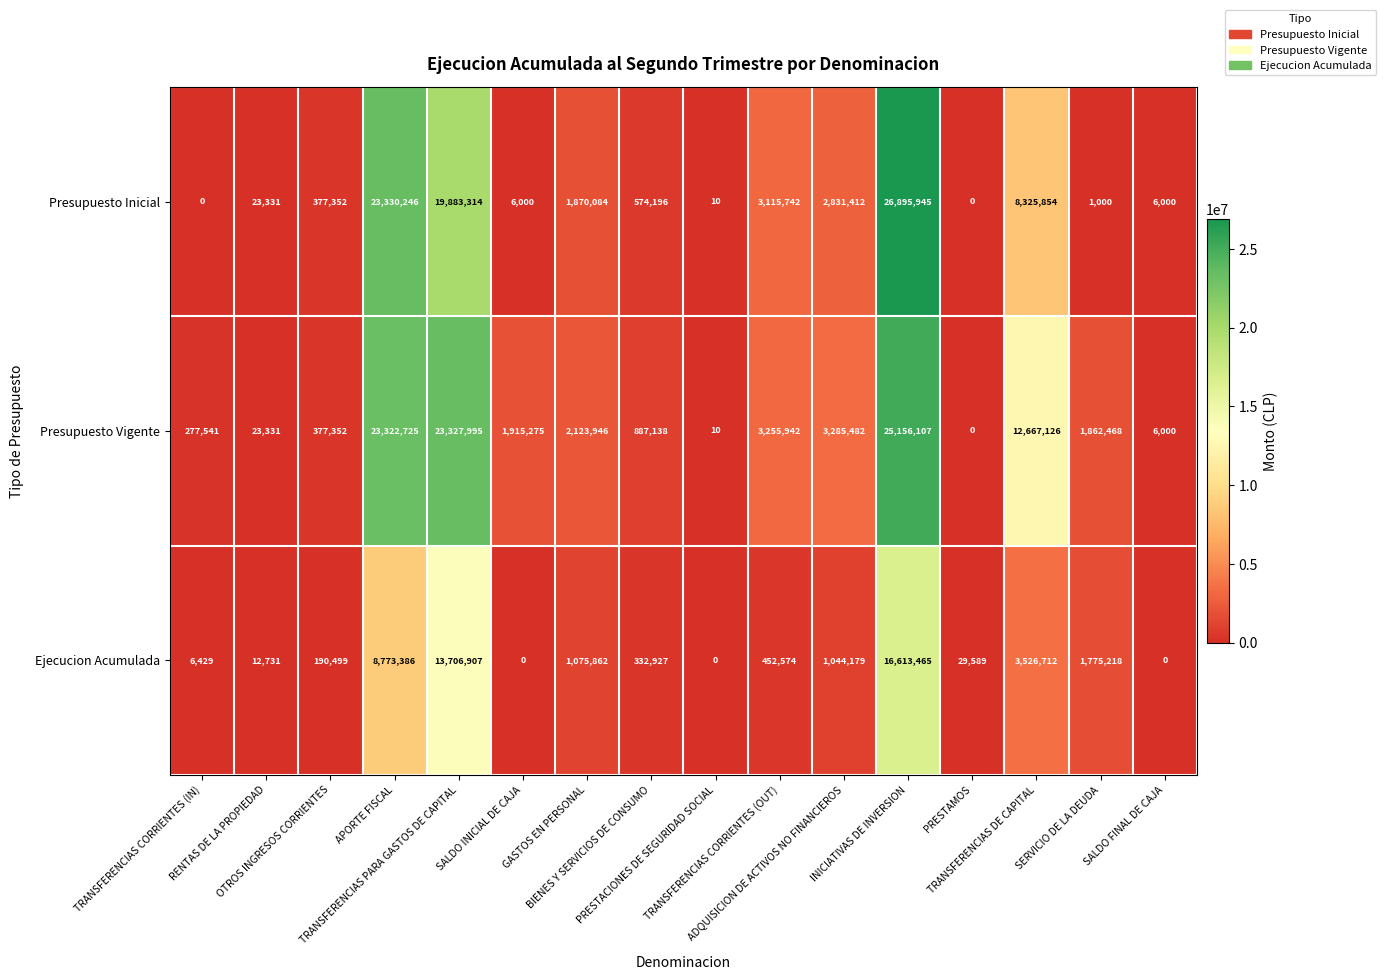

What is the average value of the Presupuesto Inicial series?

5452530